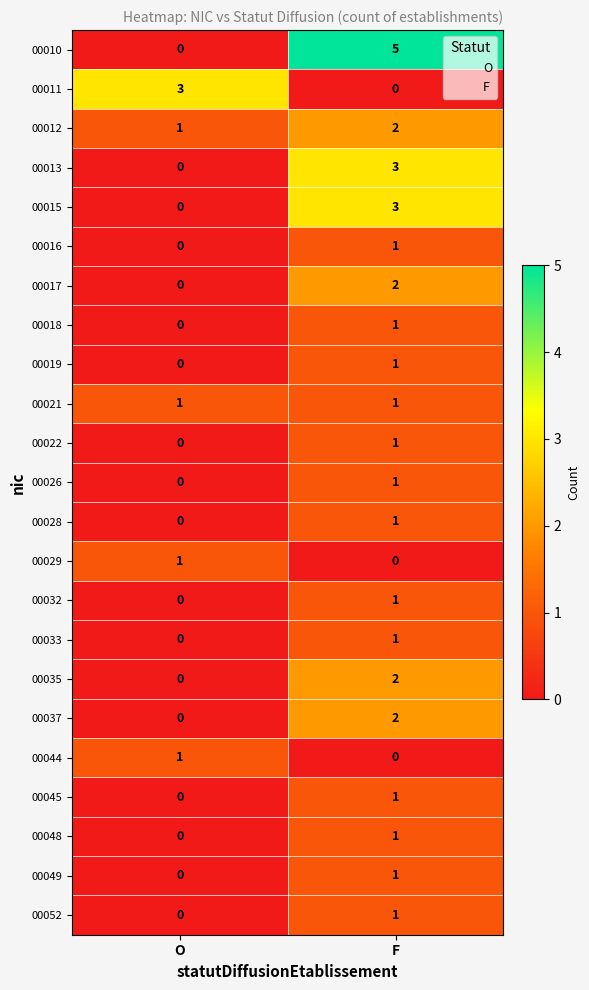

Which series changed the most between O and F?

00010